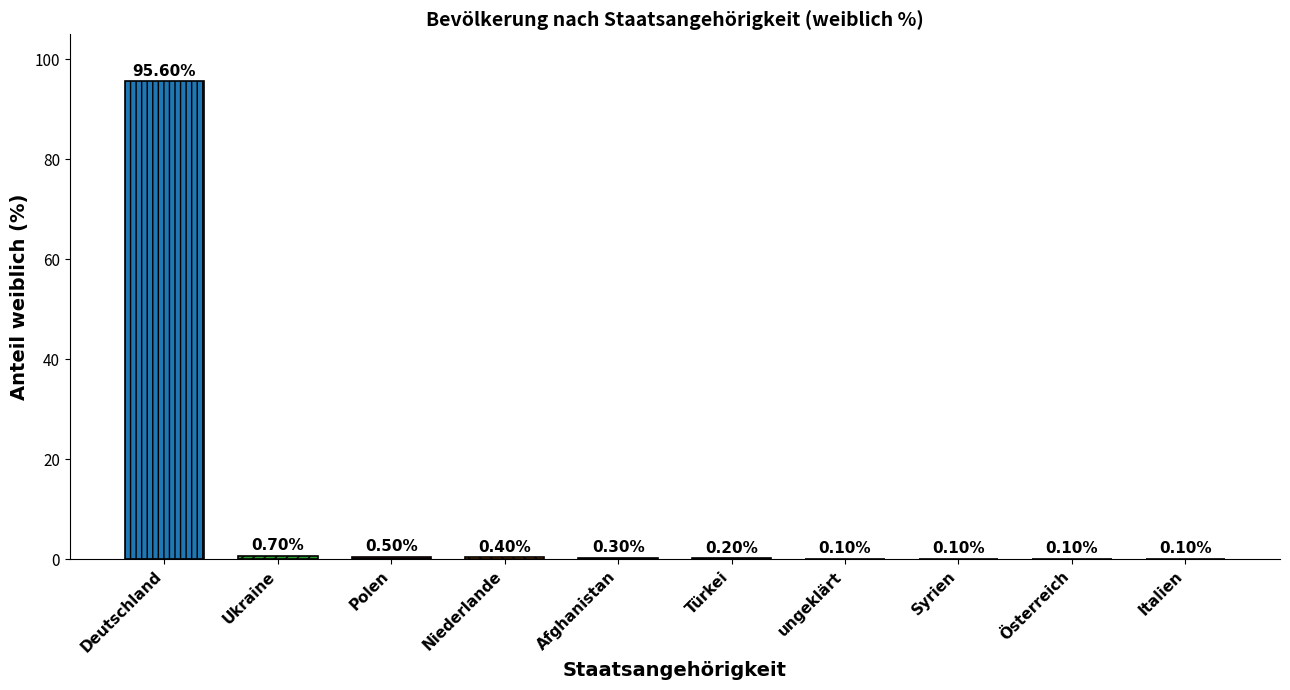

What is the label of the 9th bar from the left?

Österreich